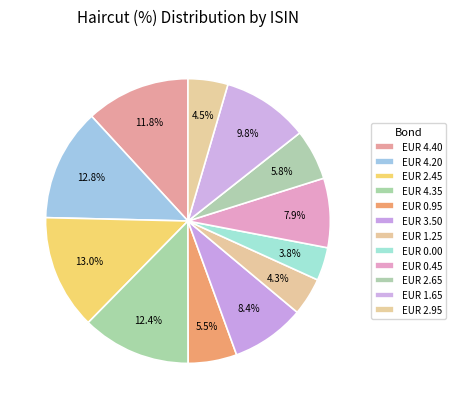

How many slices are in this pie chart?

12